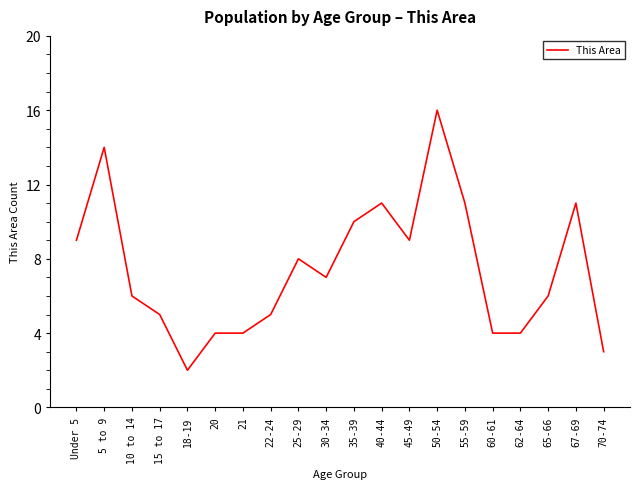

Approximately how many times larger is the value at 60-61 compared to 18-19?

2.0